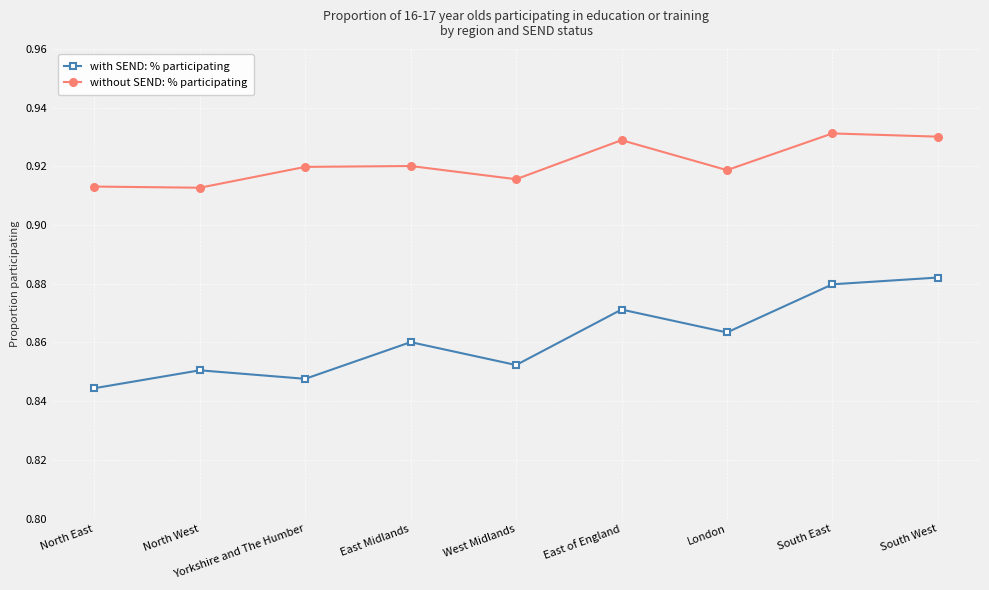

Which series has the largest total across all categories?

without SEND: % participating